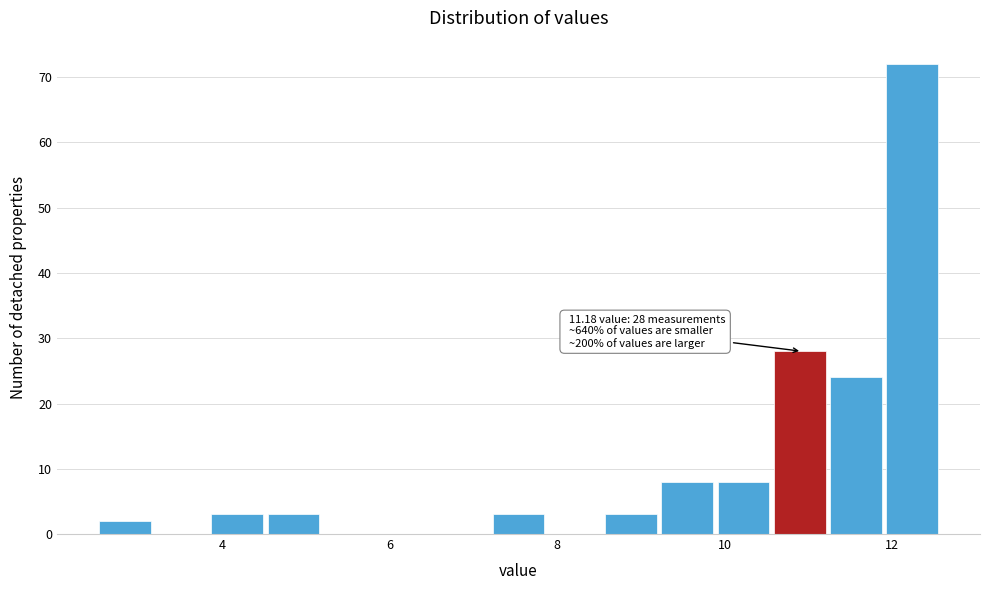

Around what value on the x-axis is the tallest bar? Give the approximate position of its centre, as read against the axis.

12.2